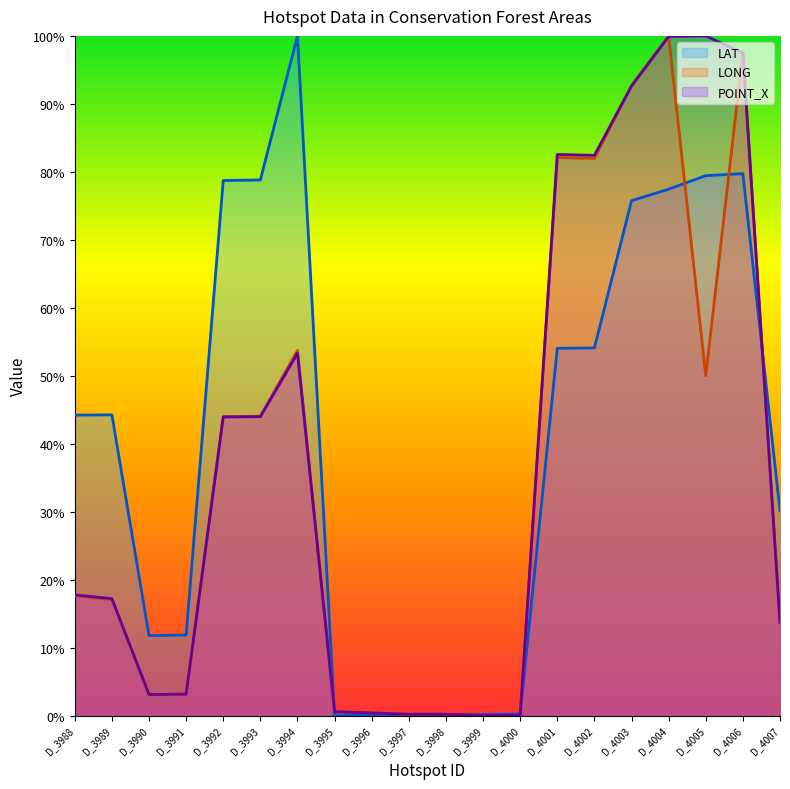

At which category is the sum across all series the highest?

D_4004